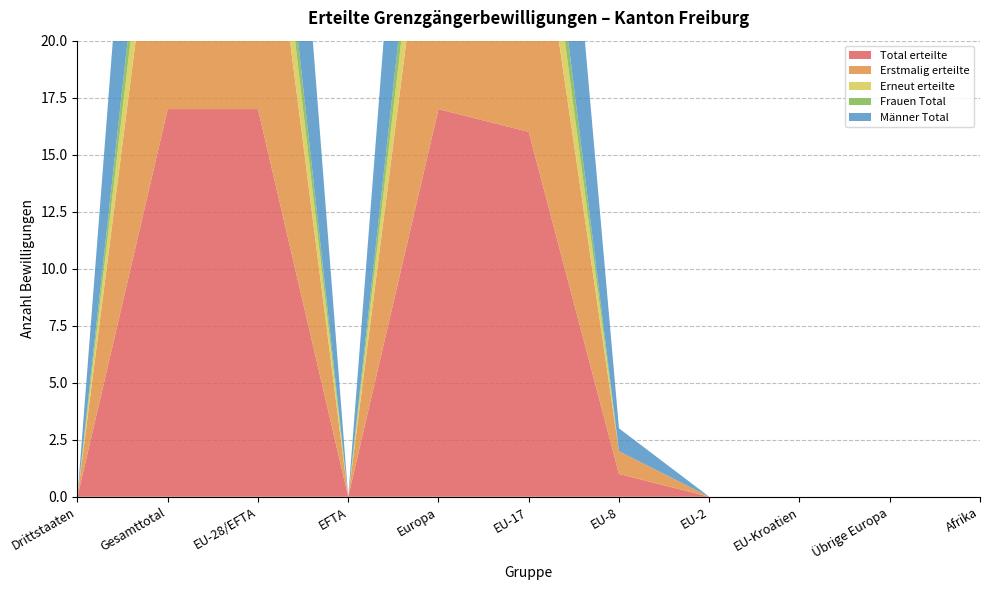

Reading left to right, transcribe all the data shown in this chart.

Total erteilte: Drittstaaten=0	Gesamttotal=17	EU-28/EFTA=17	EFTA=0	Europa=17	EU-17=16	EU-8=1	EU-2=0	EU-Kroatien=0	Übrige Europa=0	Afrika=0
Erstmalig erteilte: Drittstaaten=0	Gesamttotal=14	EU-28/EFTA=14	EFTA=0	Europa=14	EU-17=13	EU-8=1	EU-2=0	EU-Kroatien=0	Übrige Europa=0	Afrika=0
Erneut erteilte: Drittstaaten=0	Gesamttotal=3	EU-28/EFTA=3	EFTA=0	Europa=3	EU-17=3	EU-8=0	EU-2=0	EU-Kroatien=0	Übrige Europa=0	Afrika=0
Frauen Total: Drittstaaten=0	Gesamttotal=2	EU-28/EFTA=2	EFTA=0	Europa=2	EU-17=2	EU-8=0	EU-2=0	EU-Kroatien=0	Übrige Europa=0	Afrika=0
Männer Total: Drittstaaten=0	Gesamttotal=15	EU-28/EFTA=15	EFTA=0	Europa=15	EU-17=14	EU-8=1	EU-2=0	EU-Kroatien=0	Übrige Europa=0	Afrika=0